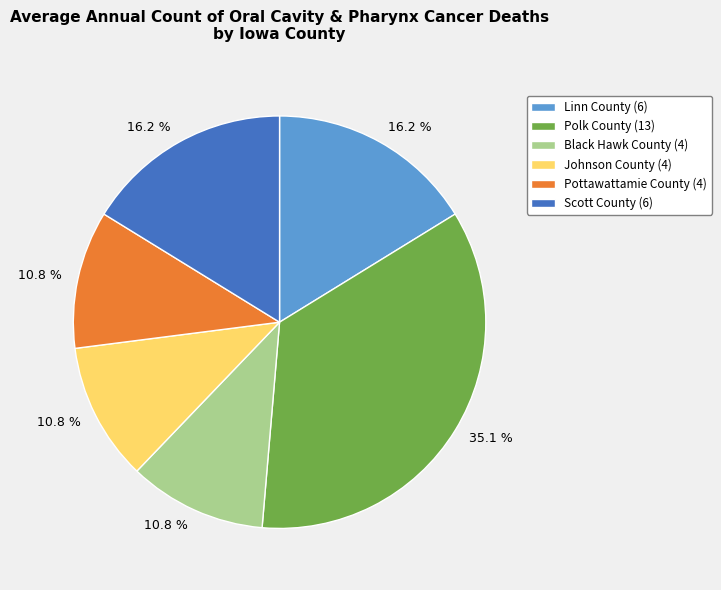

Is there any slice that represents more than half of the pie?

No